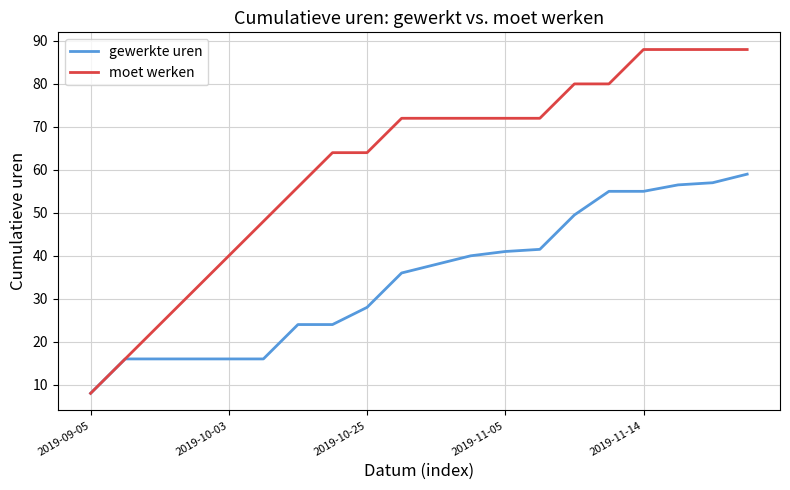

Which series has the widest spread of values?

moet werken